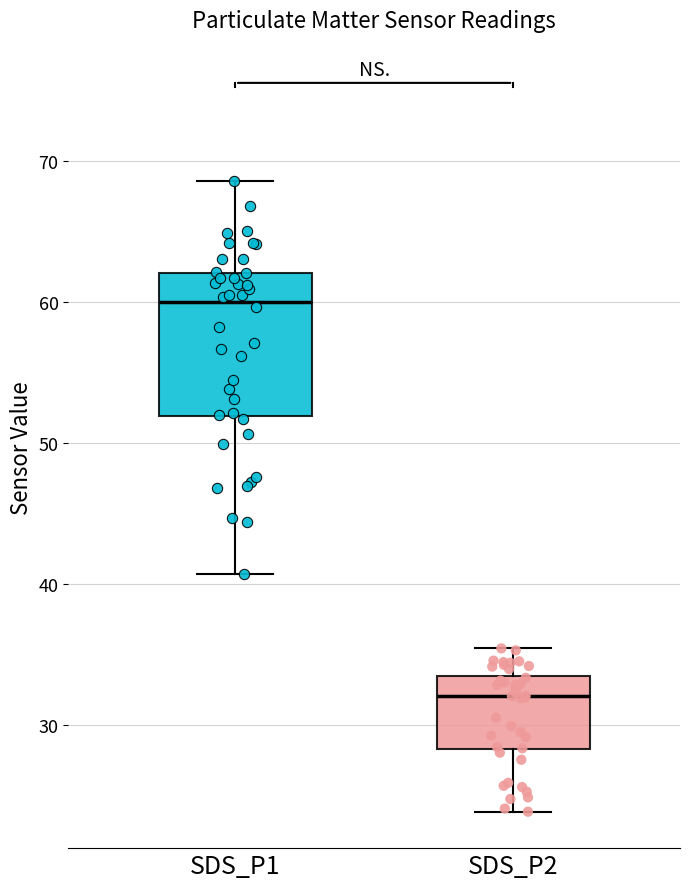

Where is the upper edge of the box for SDS_P2 on the y-axis? The values are not printed on the chart, so give them approximately, as read against the axis.

33